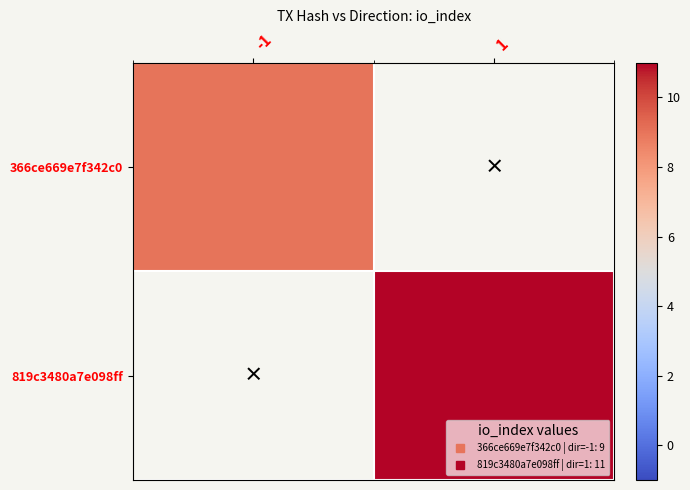

Reading left to right, transcribe all the data shown in this chart.

366ce669e7f342c0: -1=9	1=0
819c3480a7e098ff: -1=0	1=11